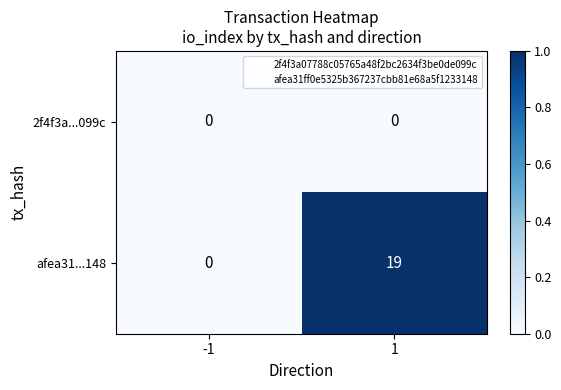

What is the sum of all afea31...148 values?

19